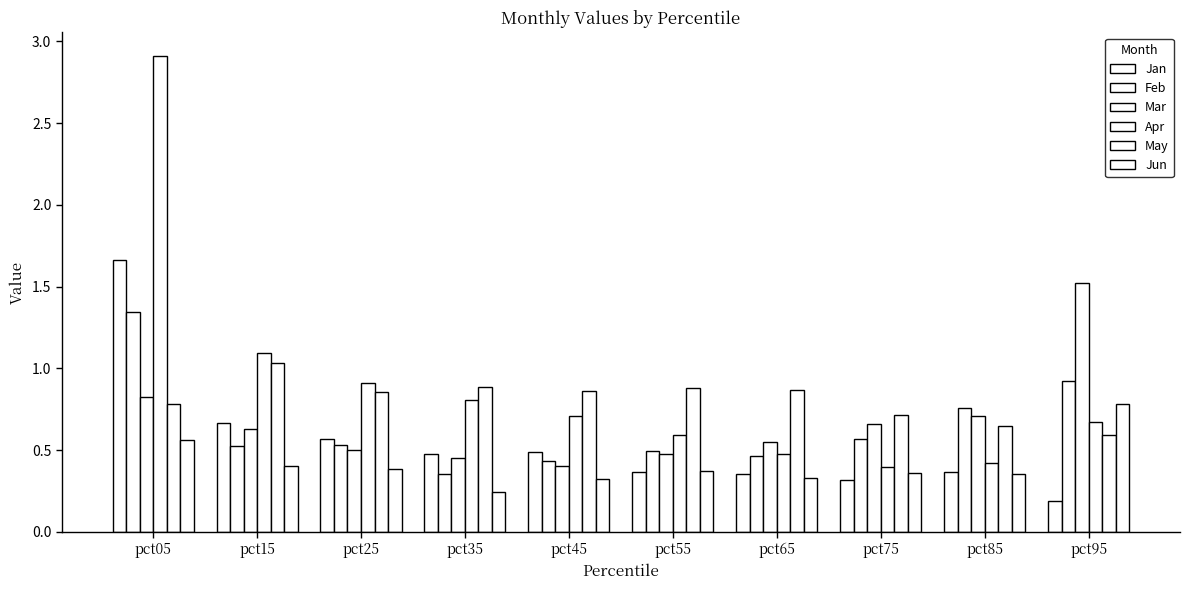

How many data points does each series have?

10